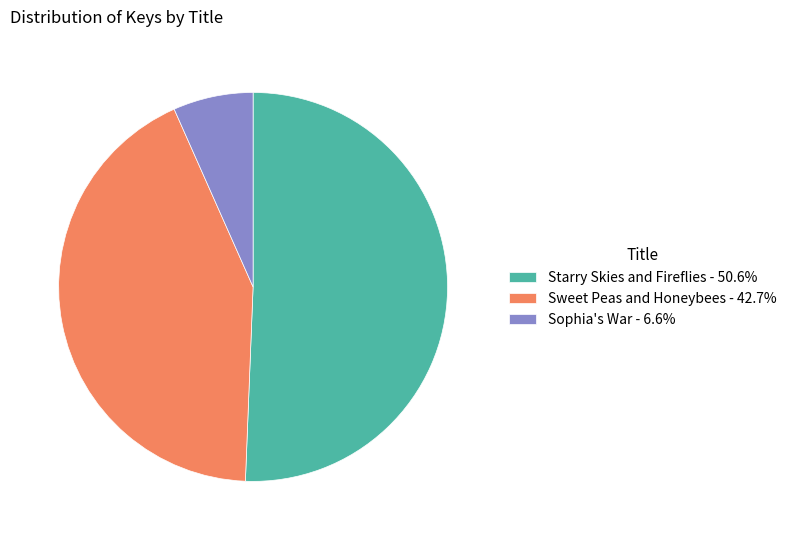

What is the ratio of the value at Starry Skies and Fireflies to the value at Sophia's War?

7.6